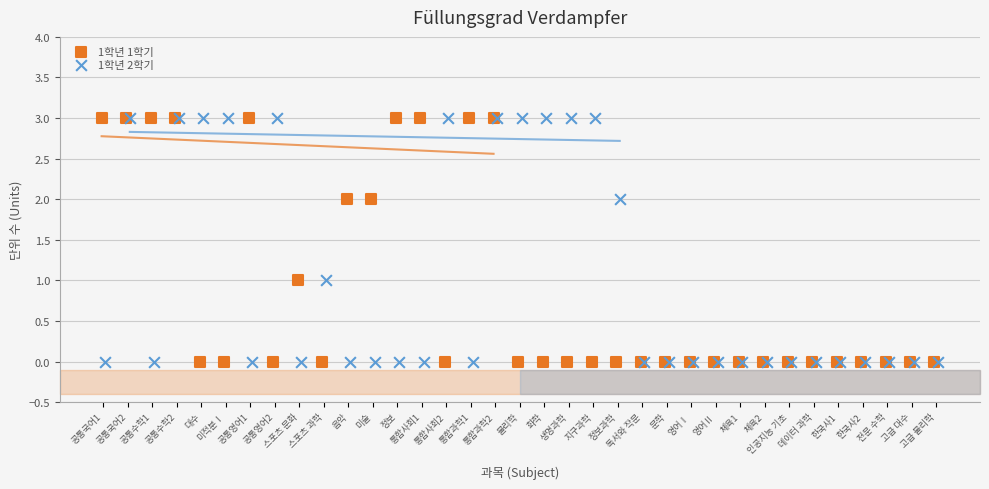

Which series has the largest Y range (max minus min)?

1학년 1학기